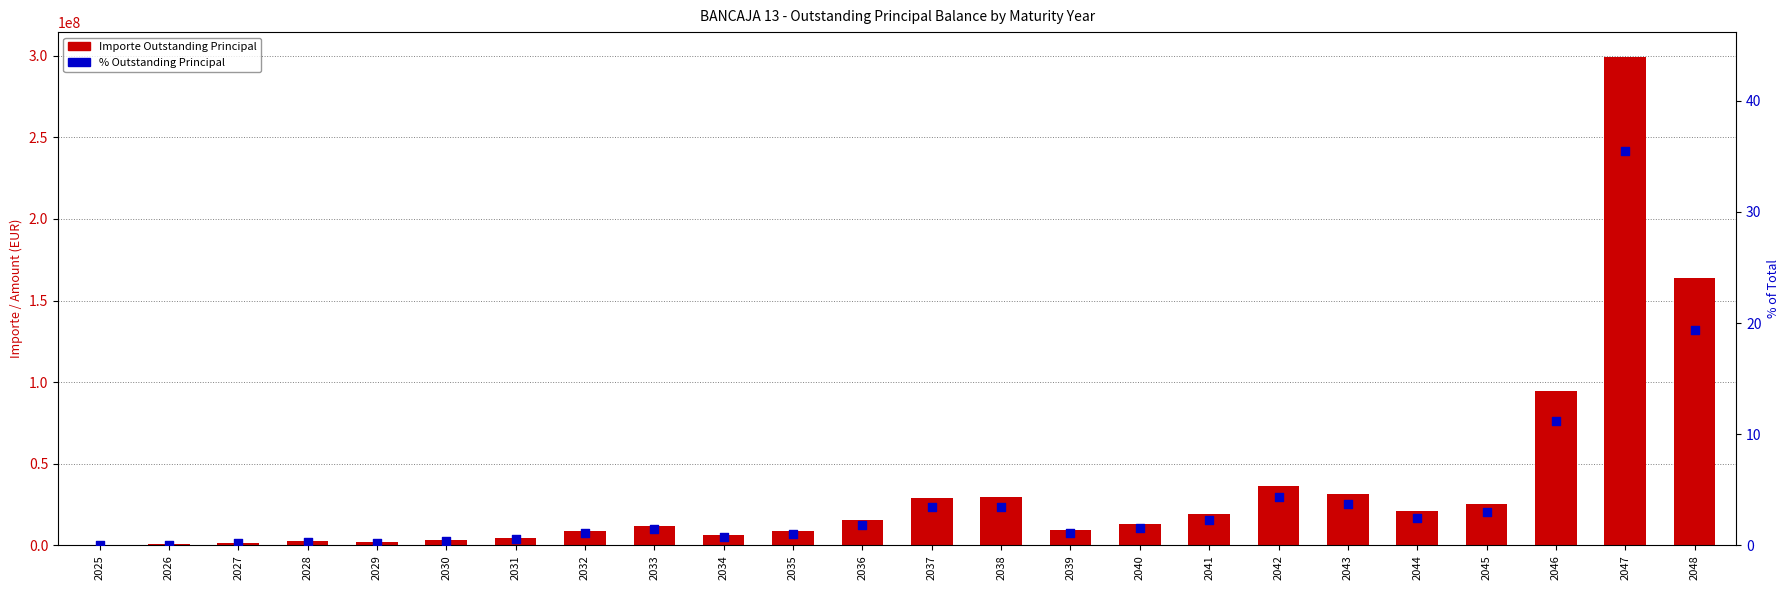

What are all the series names shown in the legend?

Importe Outstanding Principal, % Outstanding Principal